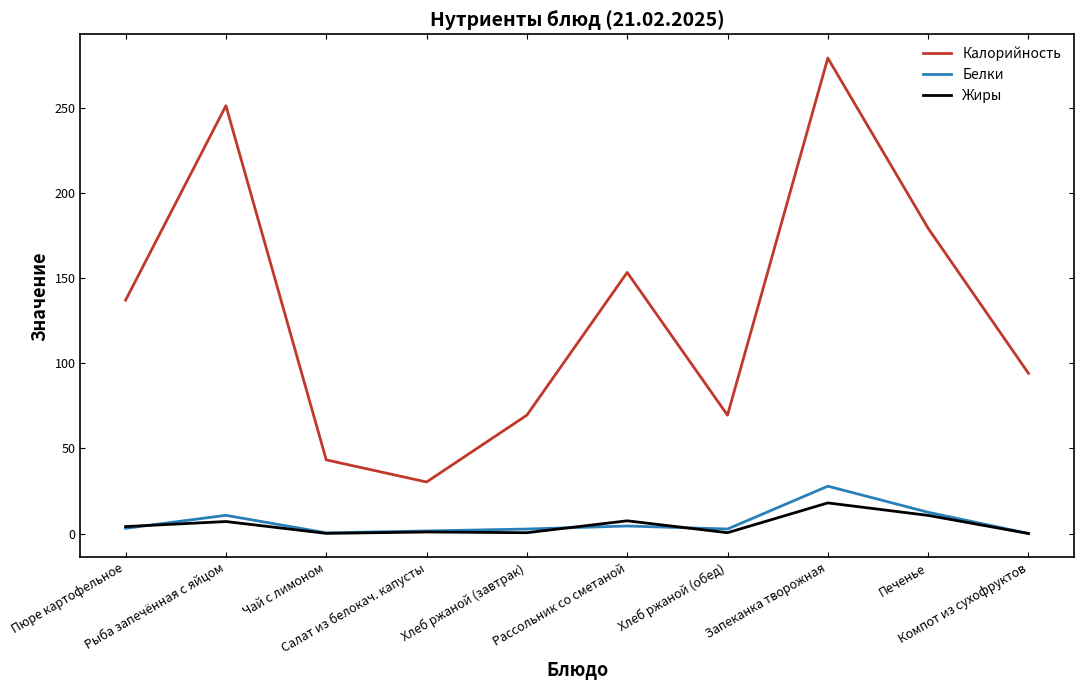

True or false: Жиры and Калорийность intersect in this chart.

False